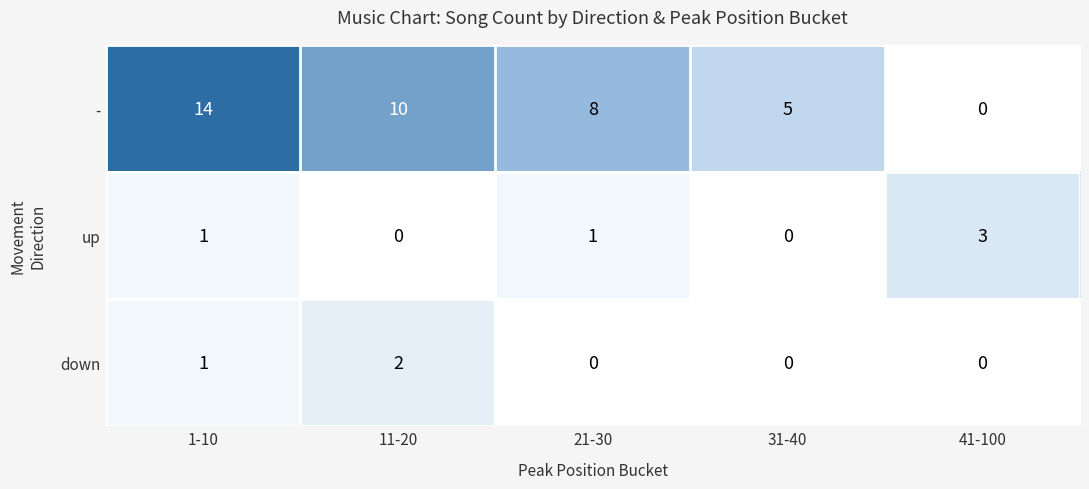

What is the sum of the up values at 21-30 and 41-100?

4